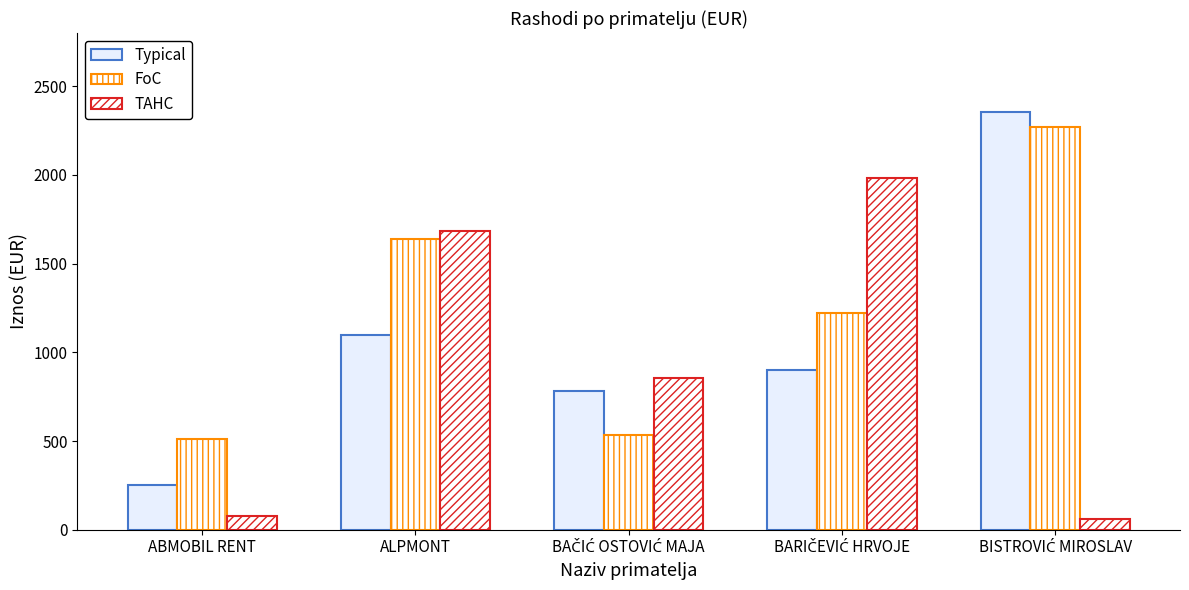

How many data points in TAHC are above 854?

3